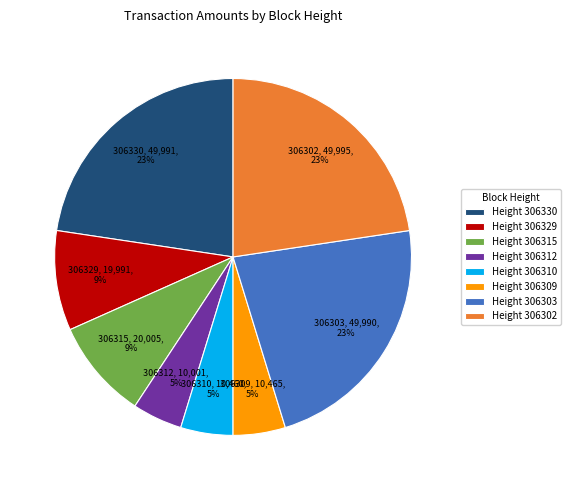

Does any single category account for the majority?

No